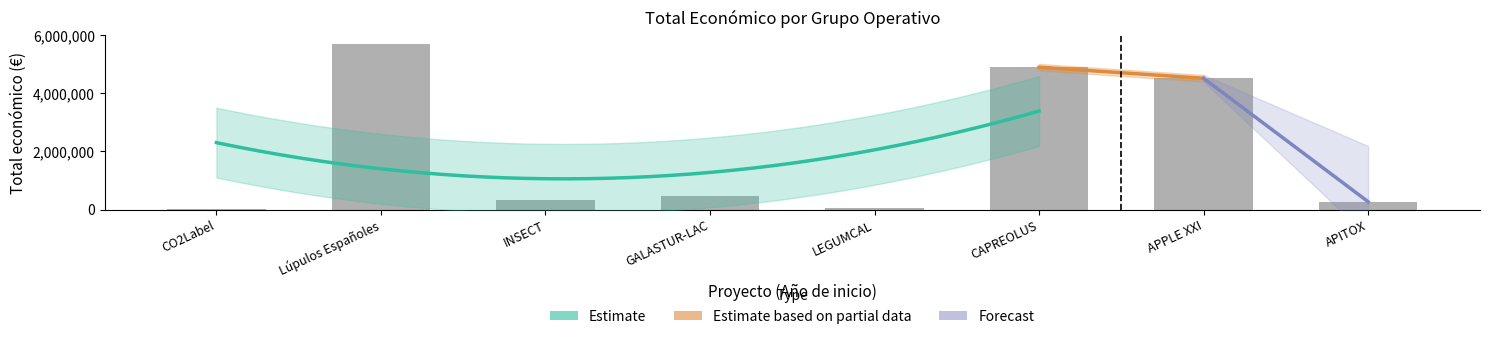

List the labels in order of value, smallest first.

CO2Label, LEGUMCAL, APITOX, INSECT, GALASTUR-LAC, APPLE XXI, CAPREOLUS, Lúpulos Españoles